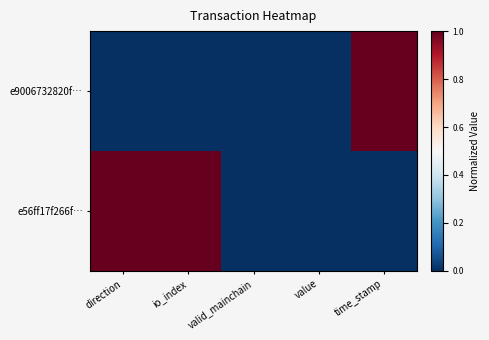

What is the difference between the highest and lowest values at time_stamp?

1